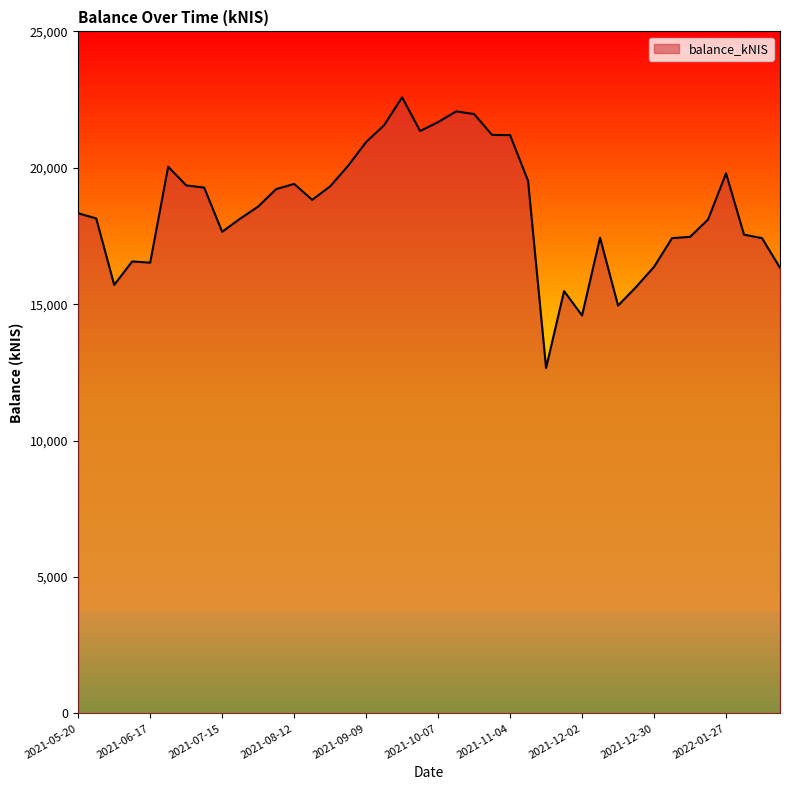

What is the average value?

18511.3